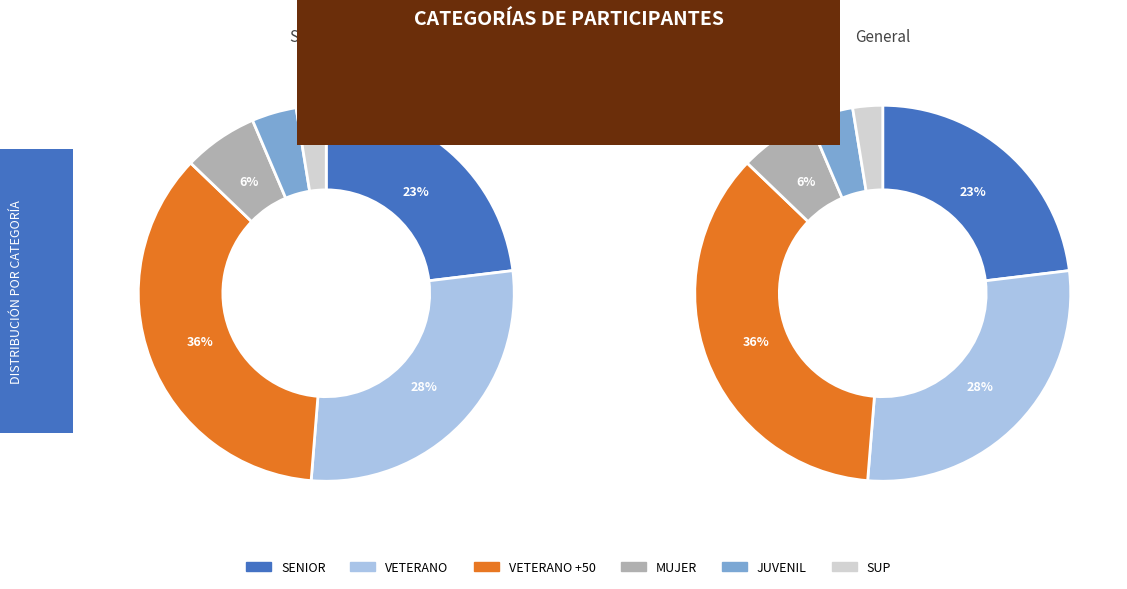

How much of the chart is everything except VETERANO +50?

64.1%